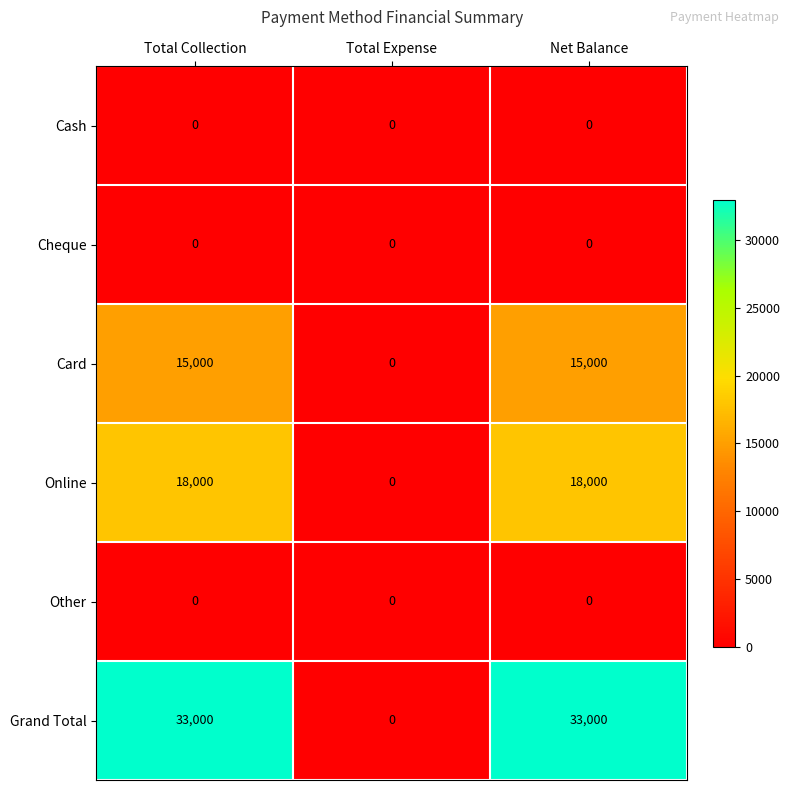

Which series has the largest total across all categories?

Grand Total